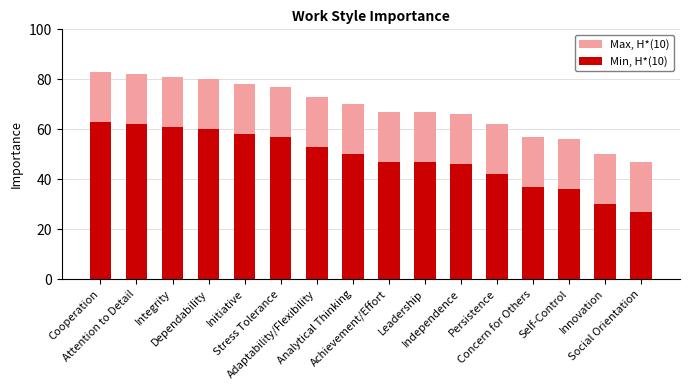

How many bars are there in total?

32